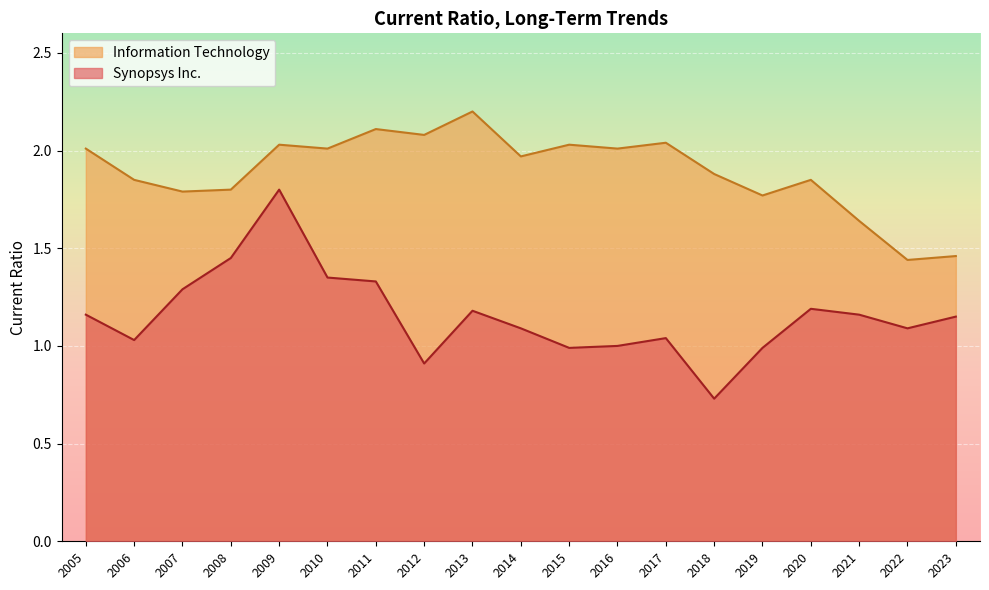

Which series has the largest range (max minus min)?

Synopsys Inc.